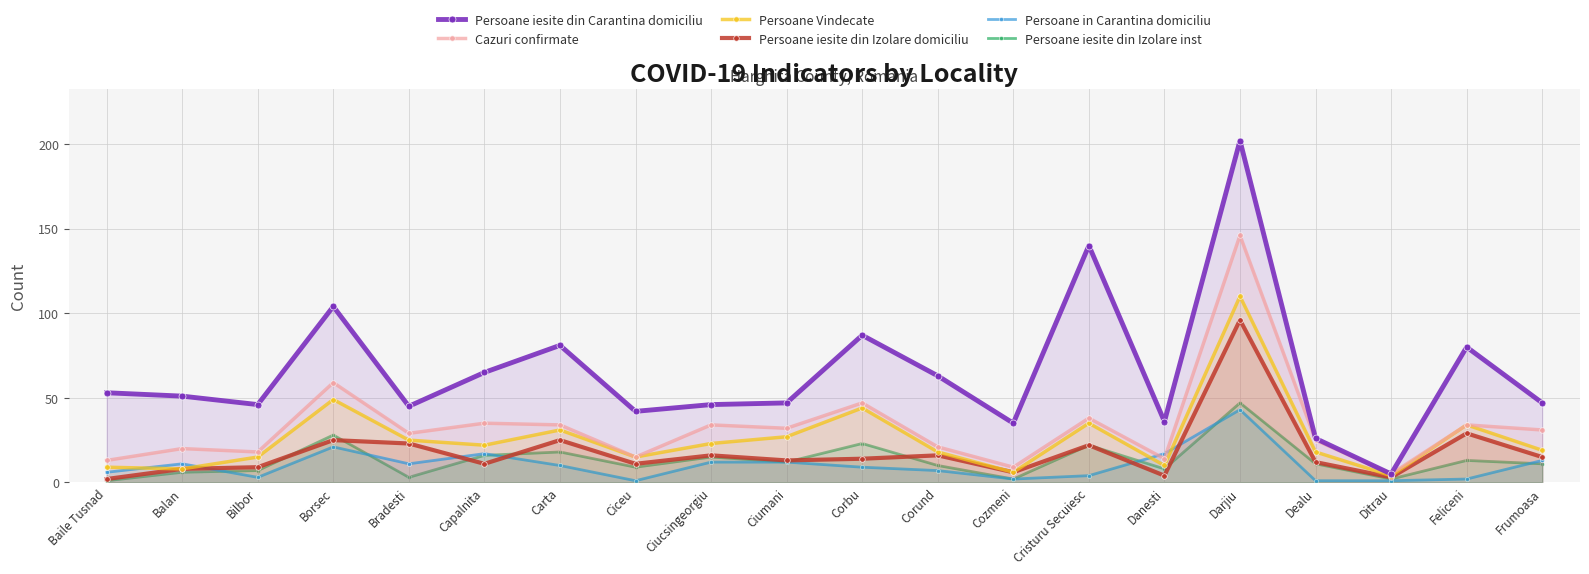

What is the total value across all series at Corbu?

224